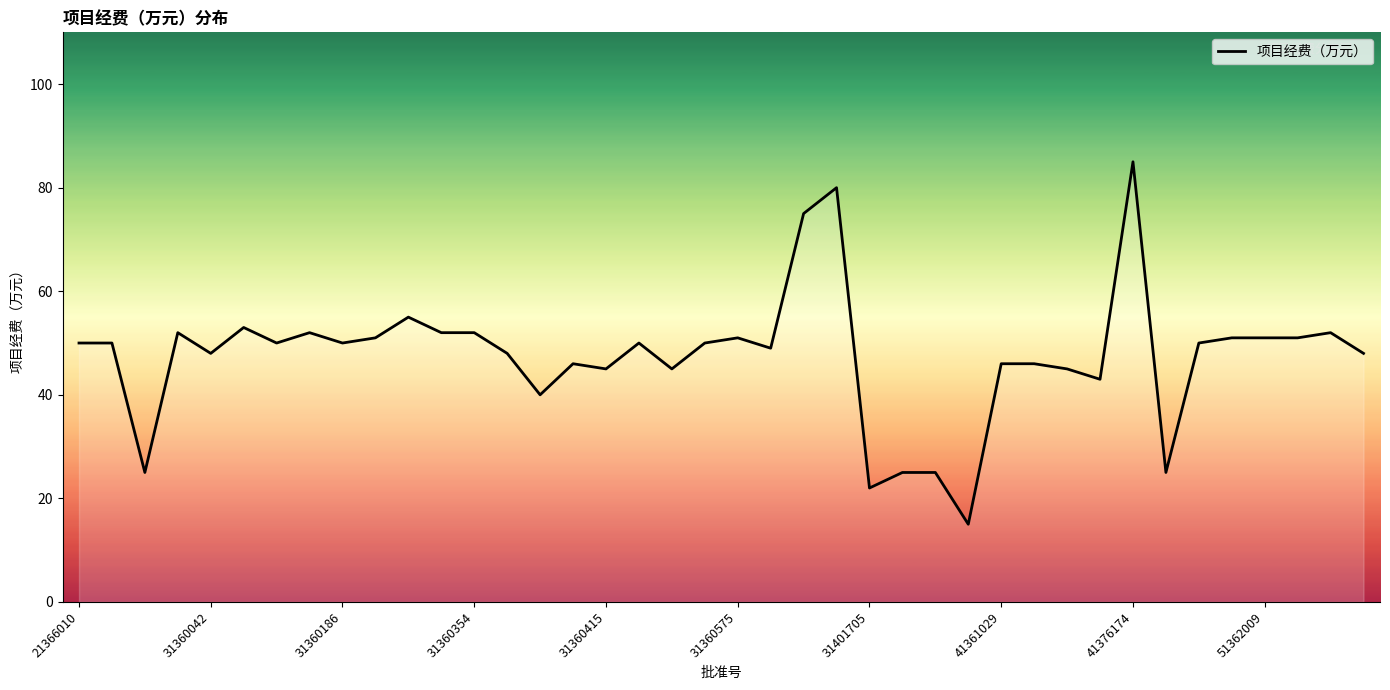

What is the maximum value shown in the chart?

85